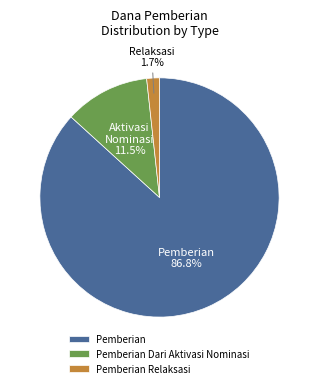

To the nearest percent, what is the average slice percentage?

33%